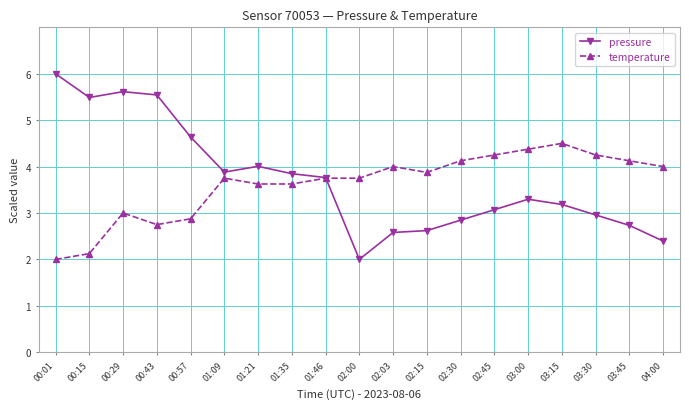

Which series has the largest total across all categories?

pressure